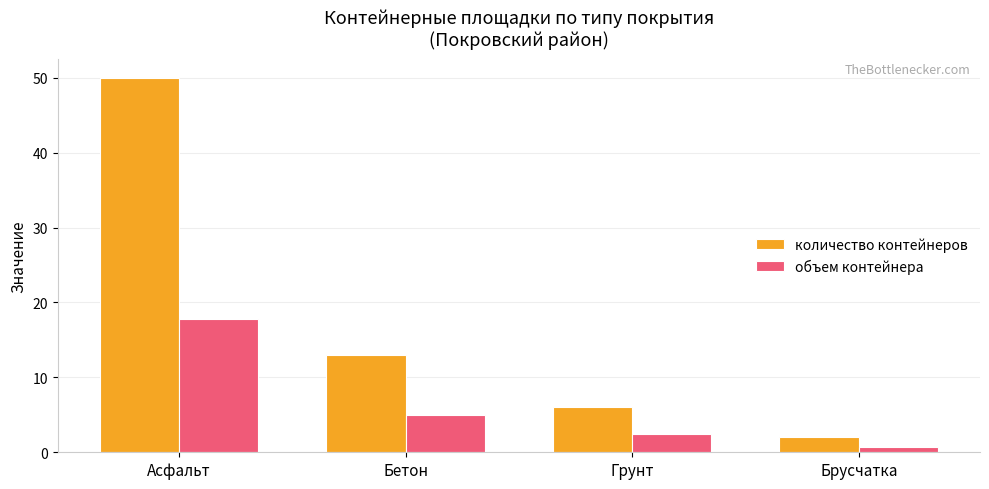

What is the value of the количество контейнеров bar at the 2nd from the left?

13.0